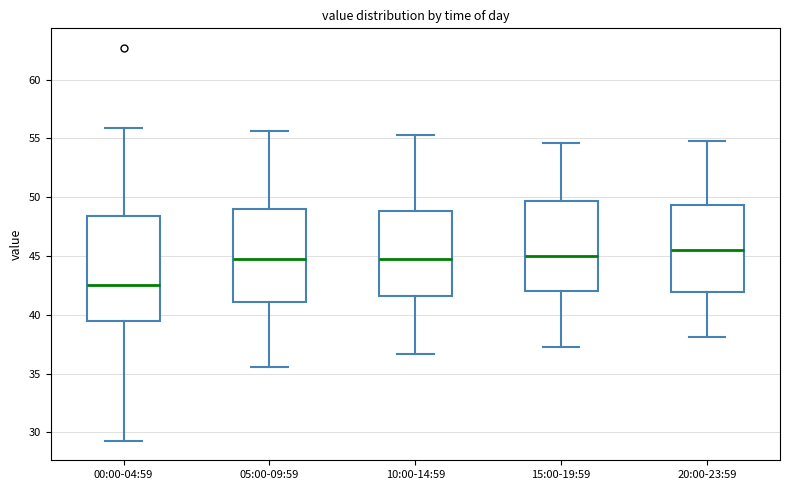

Reading left to right, read every box against the y-axis: the position of its median line, the range the box covers, and the ends of its whiskers. The values are not printed on the chart, so give them approximately, as read against the axis.

00:00-04:59: median 42.5, box 39.5 to 48.5, whiskers 29.5 to 56.0
05:00-09:59: median 45.0, box 41.0 to 49.0, whiskers 35.5 to 55.5
10:00-14:59: median 45.0, box 41.5 to 49.0, whiskers 36.5 to 55.5
15:00-19:59: median 45.0, box 42.0 to 49.5, whiskers 37.5 to 54.5
20:00-23:59: median 45.5, box 42.0 to 49.5, whiskers 38.0 to 55.0